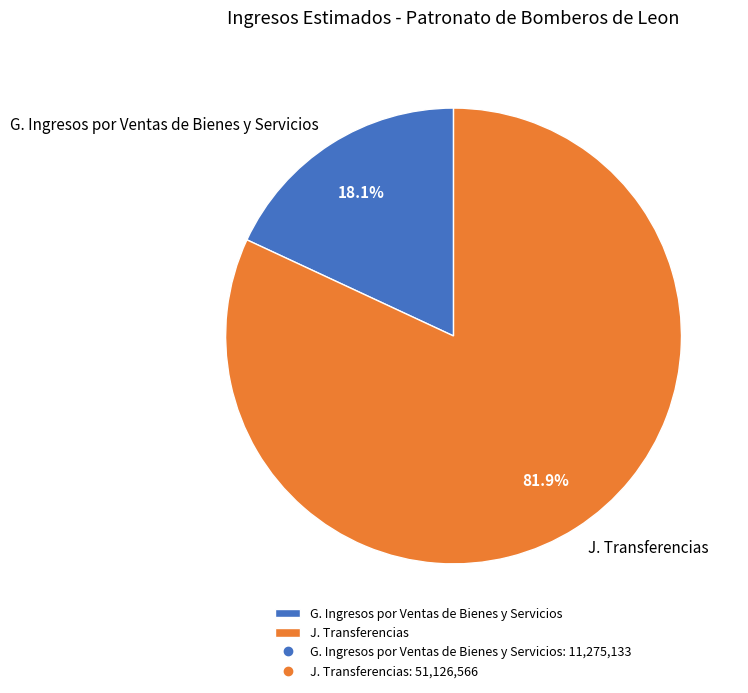

What is the total percentage of G. Ingresos por Ventas de Bienes y Servicios and J. Transferencias?

100.0%